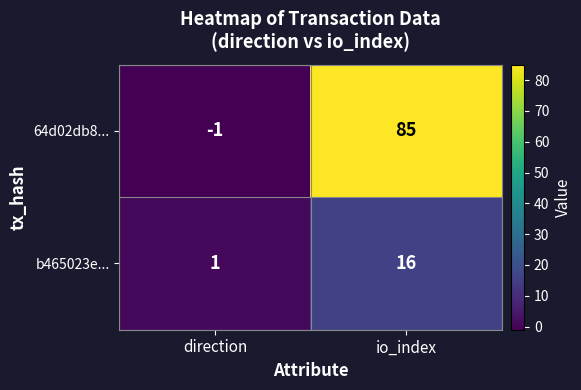

The b465023e... series shows 22 at io_index. True or false?

False